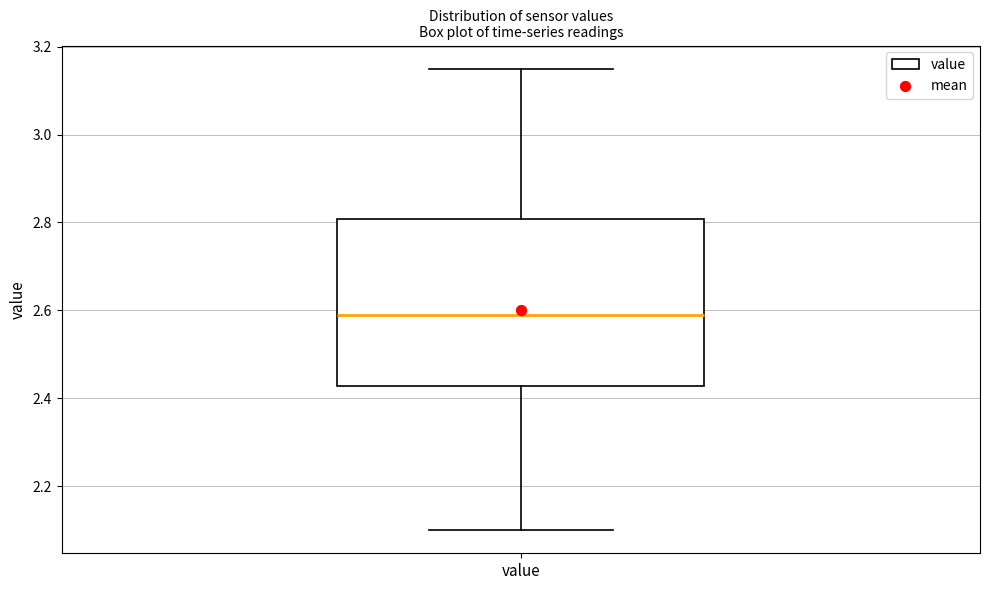

Read this box plot against the y-axis: the position of the median line, the range covered by the box, and the ends of both whiskers. The values are not printed on the chart, so give them approximately, as read against the axis.

median 2.60, box 2.42 to 2.80, whiskers 2.10 to 3.16